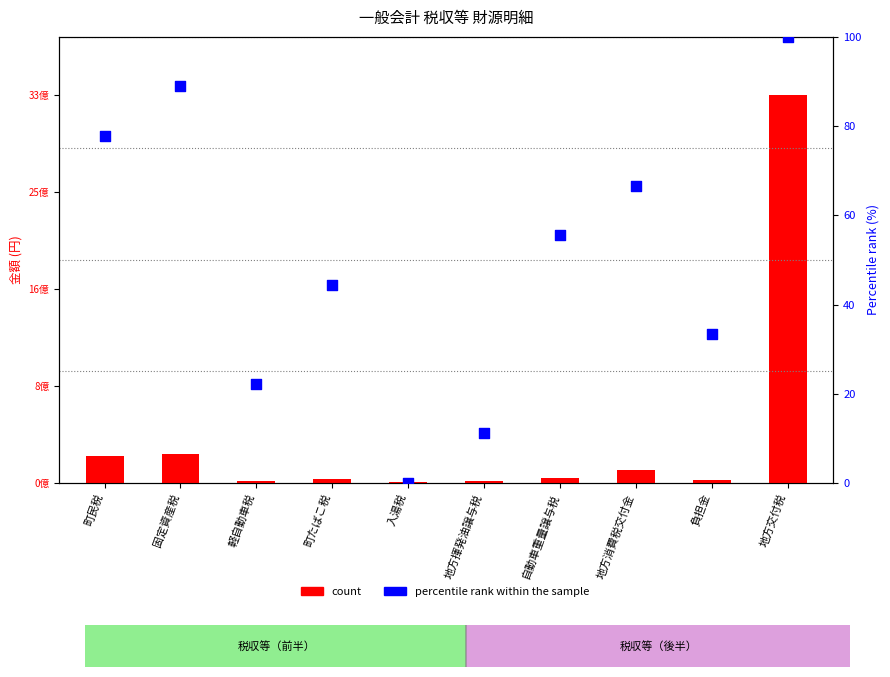

Is the value of percentile rank within the sample at 自動車重量譲与税 greater than the value of count at 自動車重量譲与税?

No